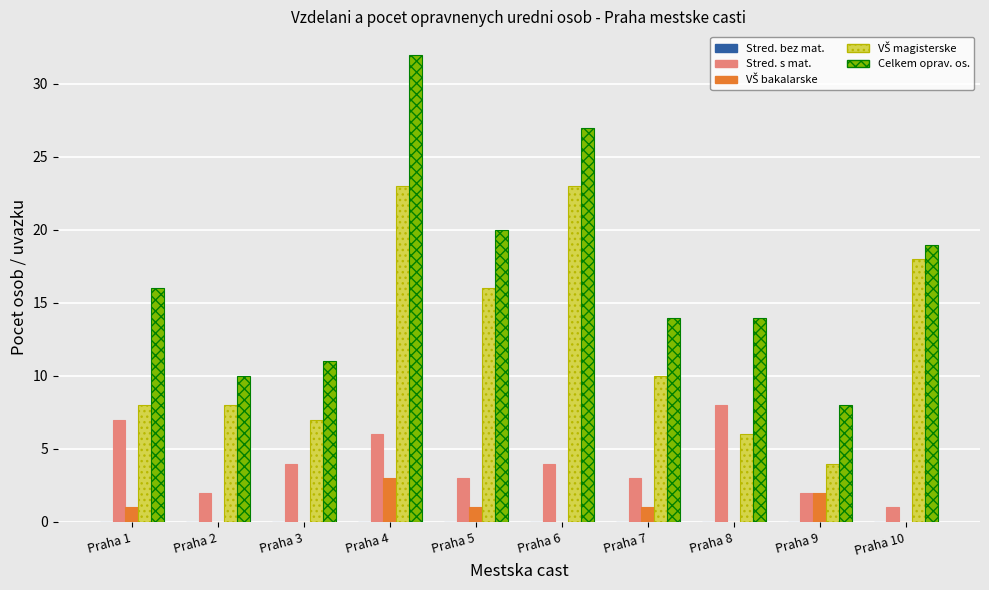

How many categories are shown in the chart?

10